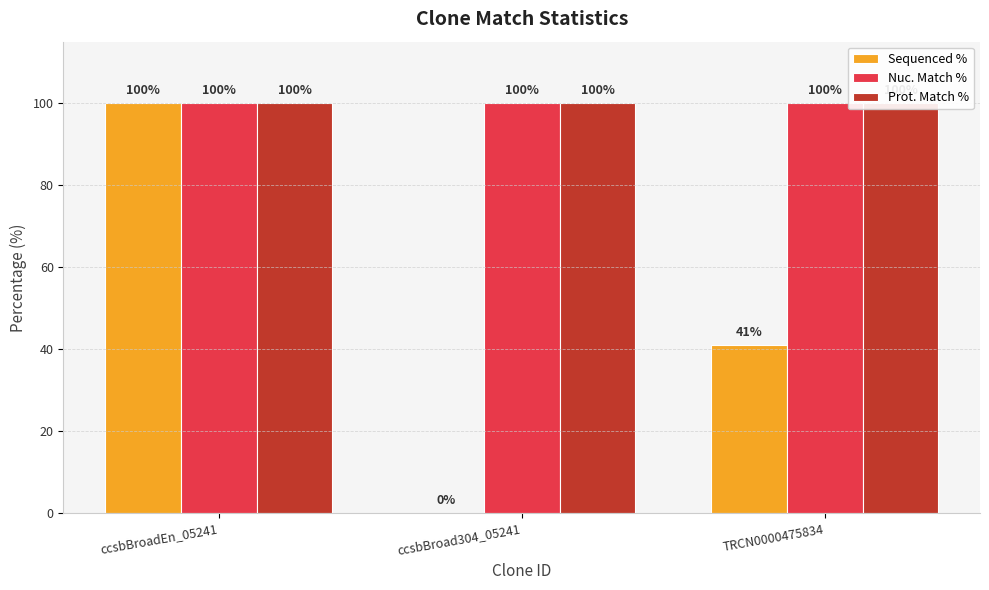

What is the label of the 2nd bar from the right?

ccsbBroad304_05241